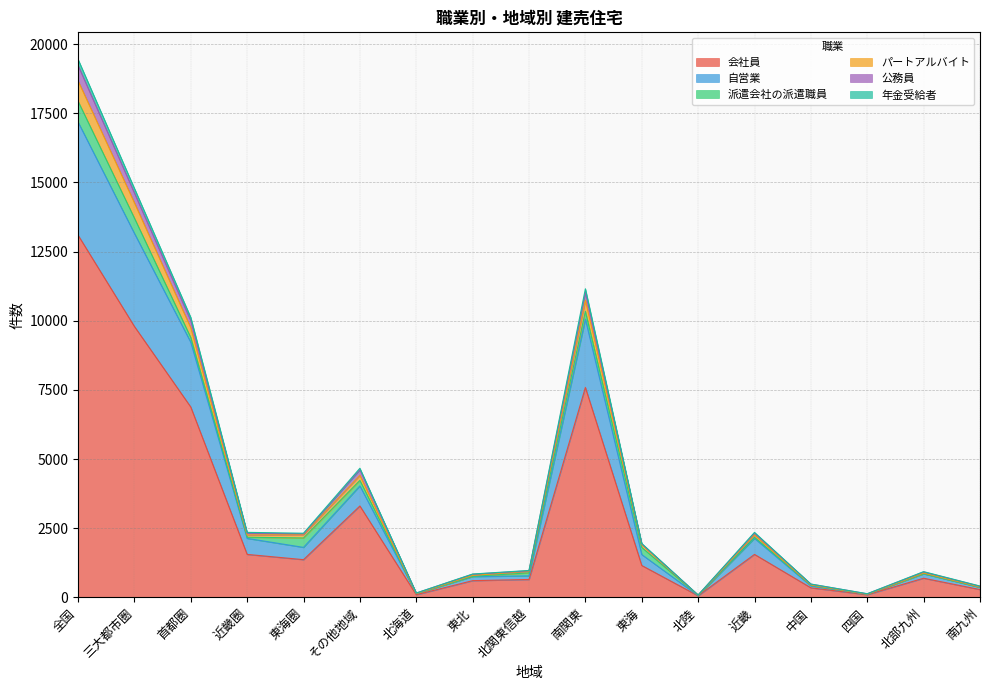

The value of 会社員 at 東海 is 1151. True or false?

True